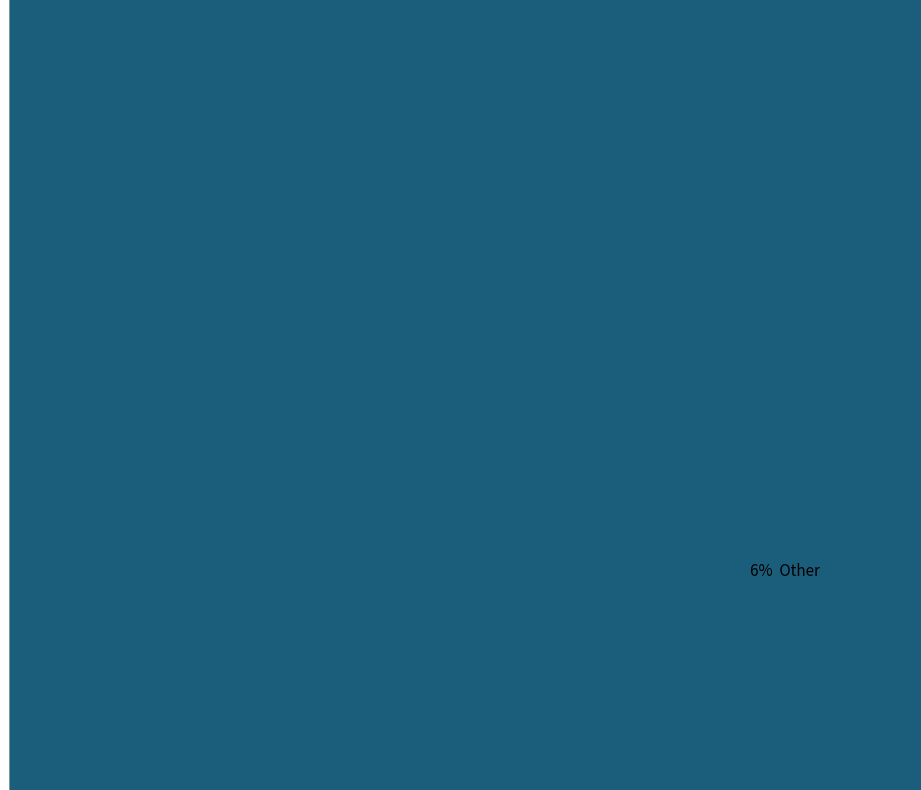

Count the number of slices in the pie.

10